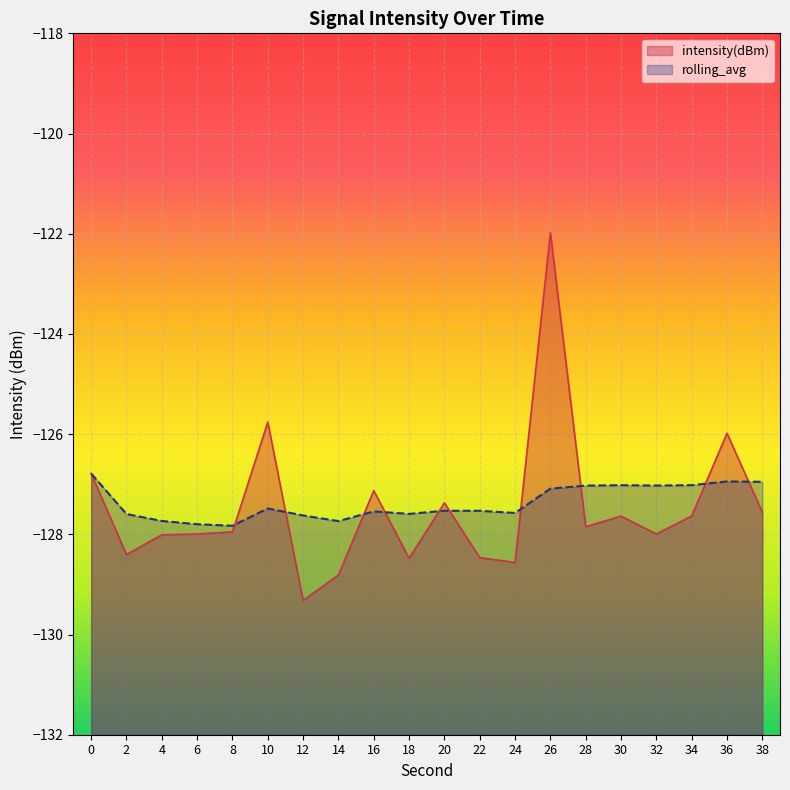

The rolling_avg series shows -35.6 at 18. True or false?

False